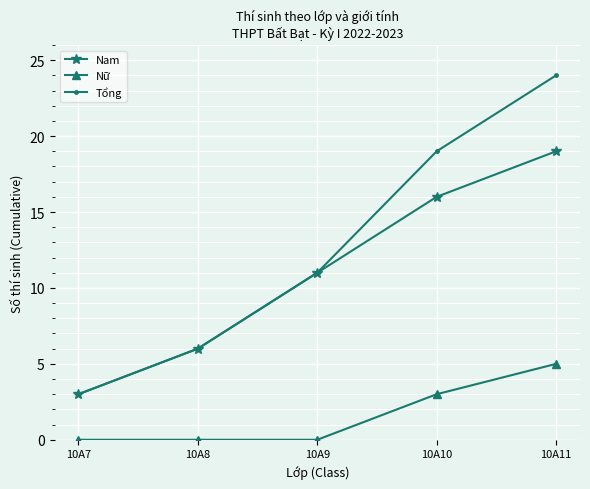

True or false: Nam and Nữ cross at least once.

False